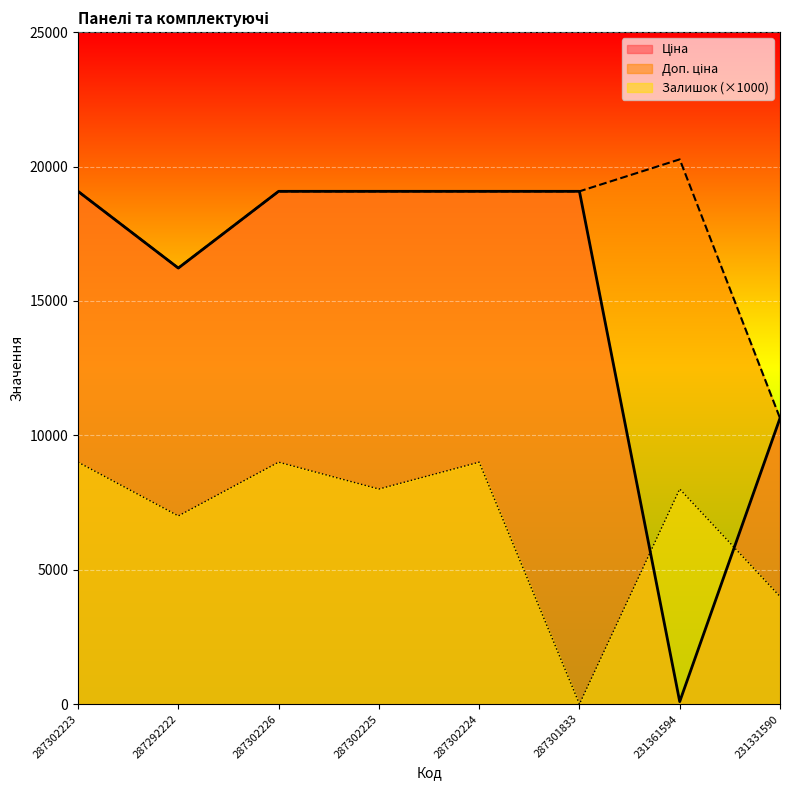

Is the value of Ціна at 231331590 greater than the value of Залишок at 287302224?

Yes